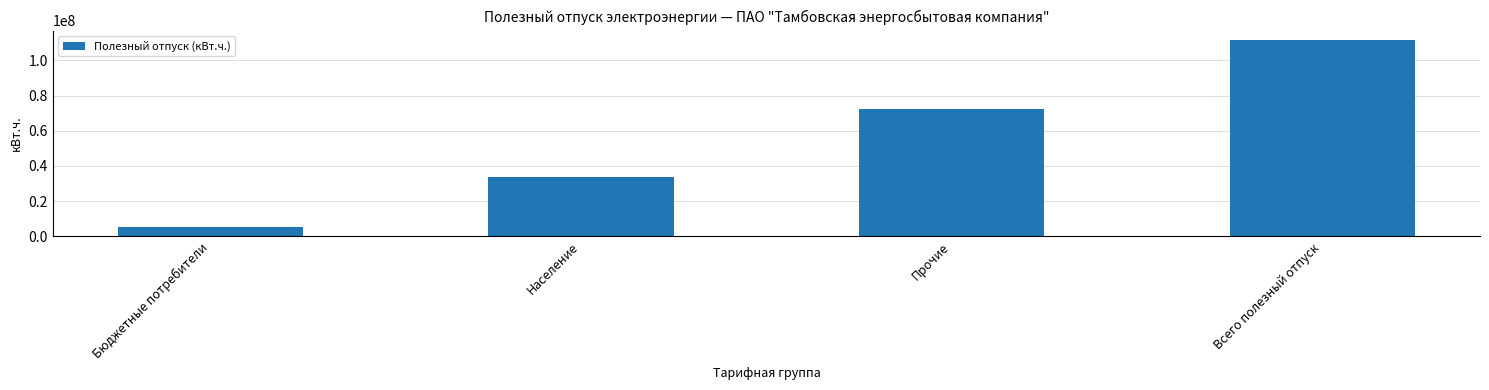

What is the minimum value shown in the chart?

5325294